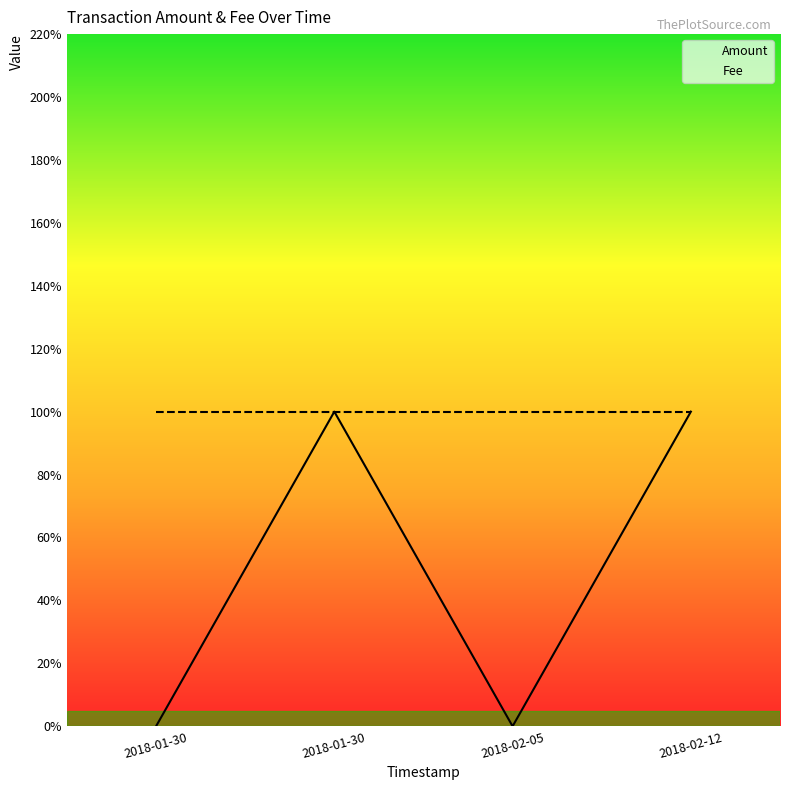

The value of Fee at 2018-01-30 is 1. True or false?

False